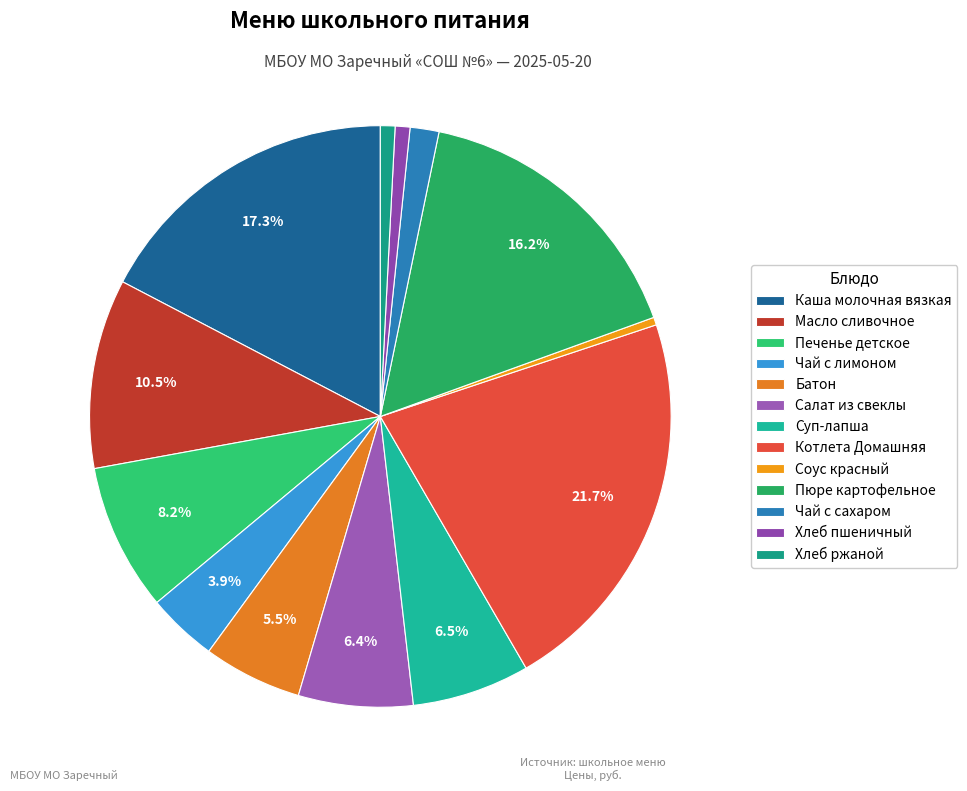

How many segments does this pie chart have?

13